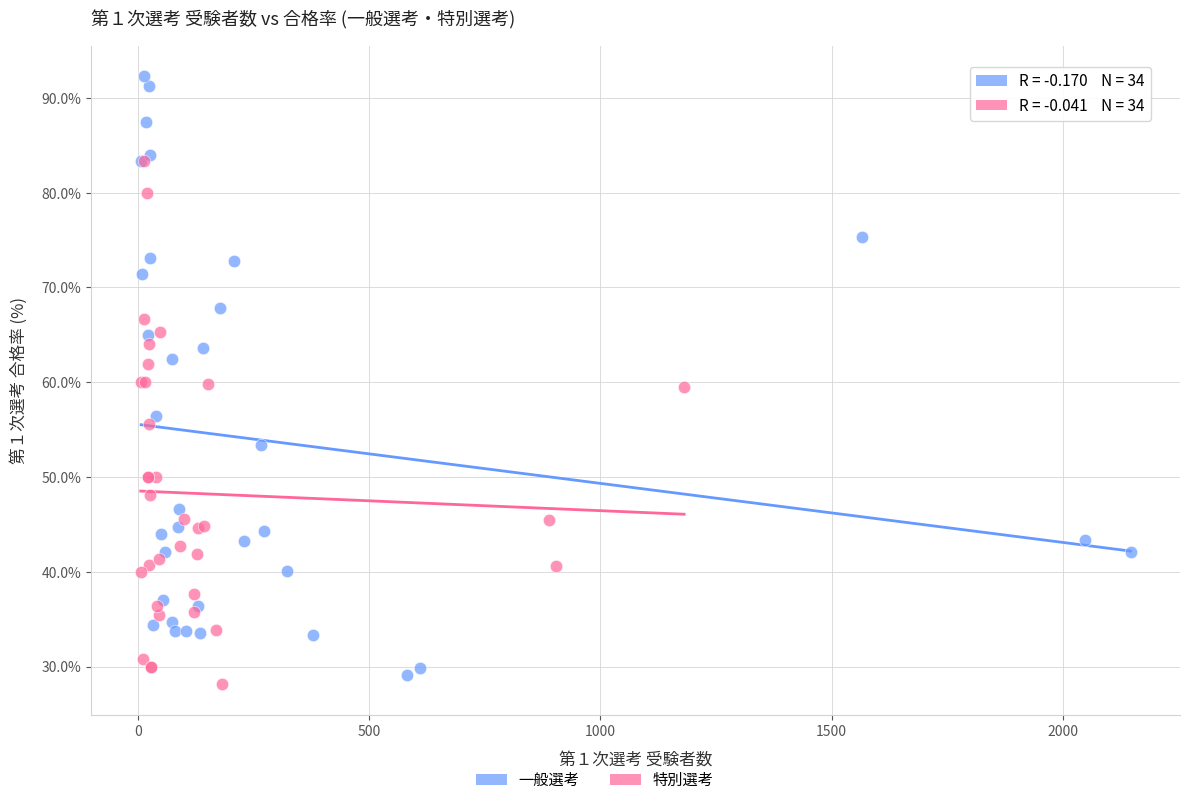

Which series has the widest spread of Y values?

一般選考